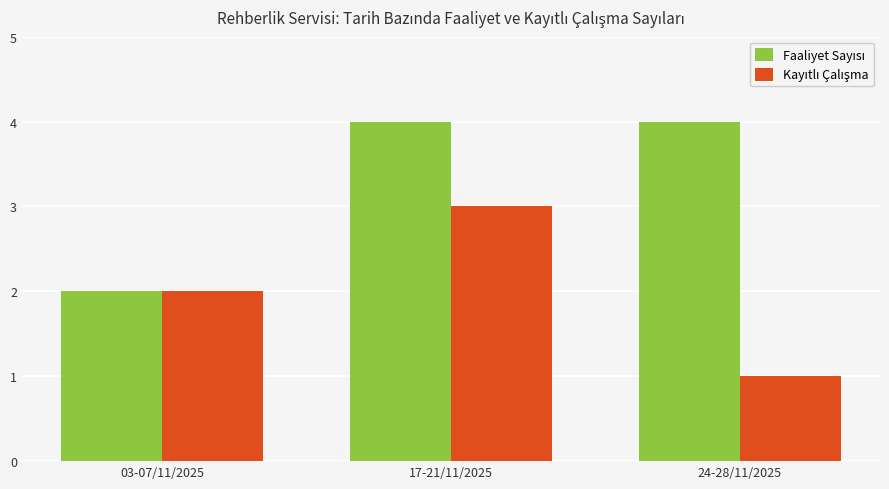

At which category is the sum across all series the highest?

17-21/11/2025